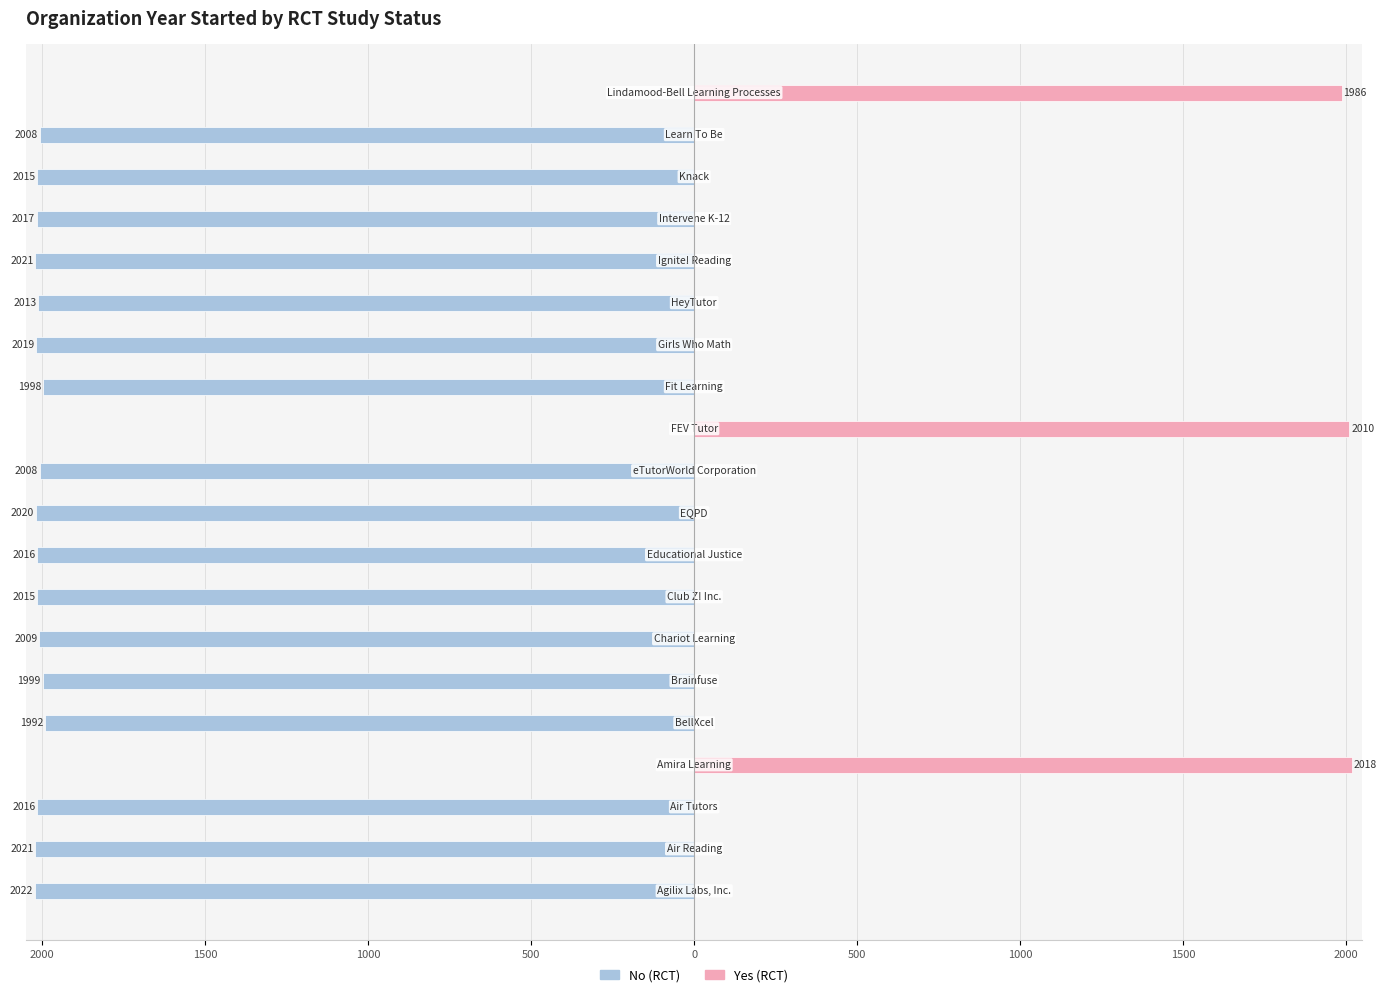

What are all the series names shown in the legend?

No (RCT), Yes (RCT)